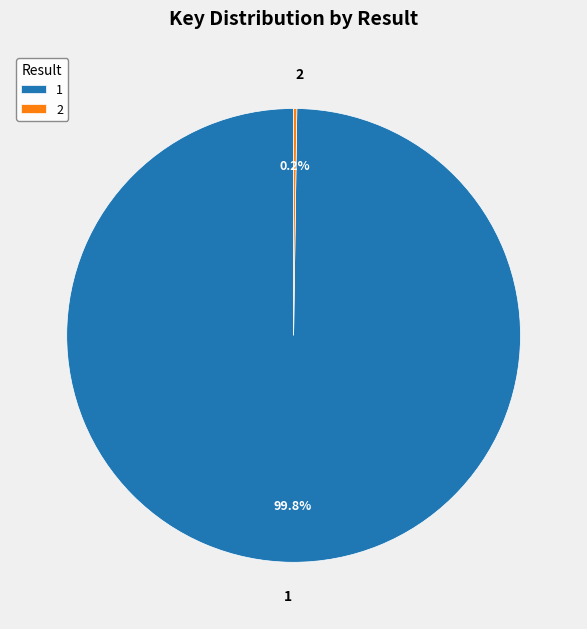

What is the majority slice?

1